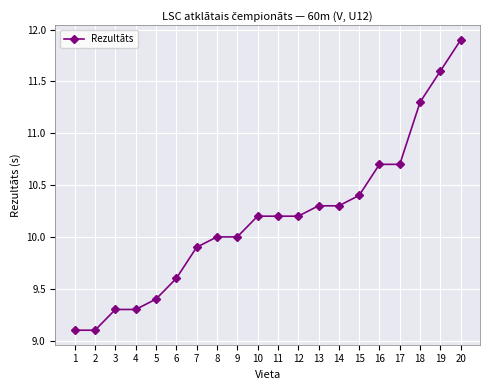

Between 2 and 11, which is larger?

11